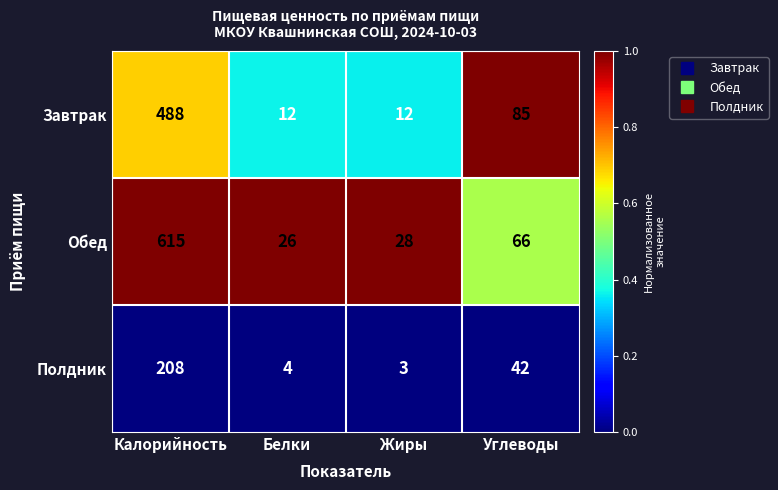

How many categories are shown in the chart?

4